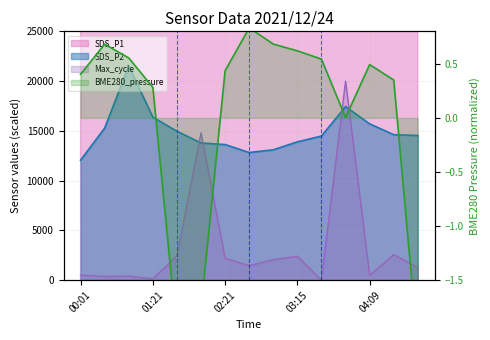

Which has a higher value, 11 or 5?

11